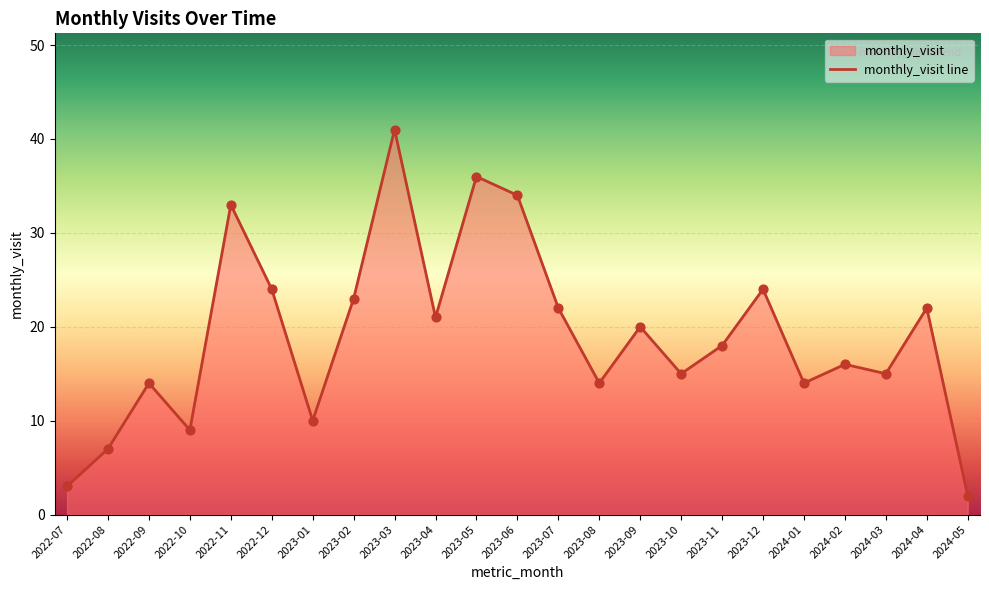

Approximately how many times larger is the value at 2022-07 compared to 2023-04?

0.1